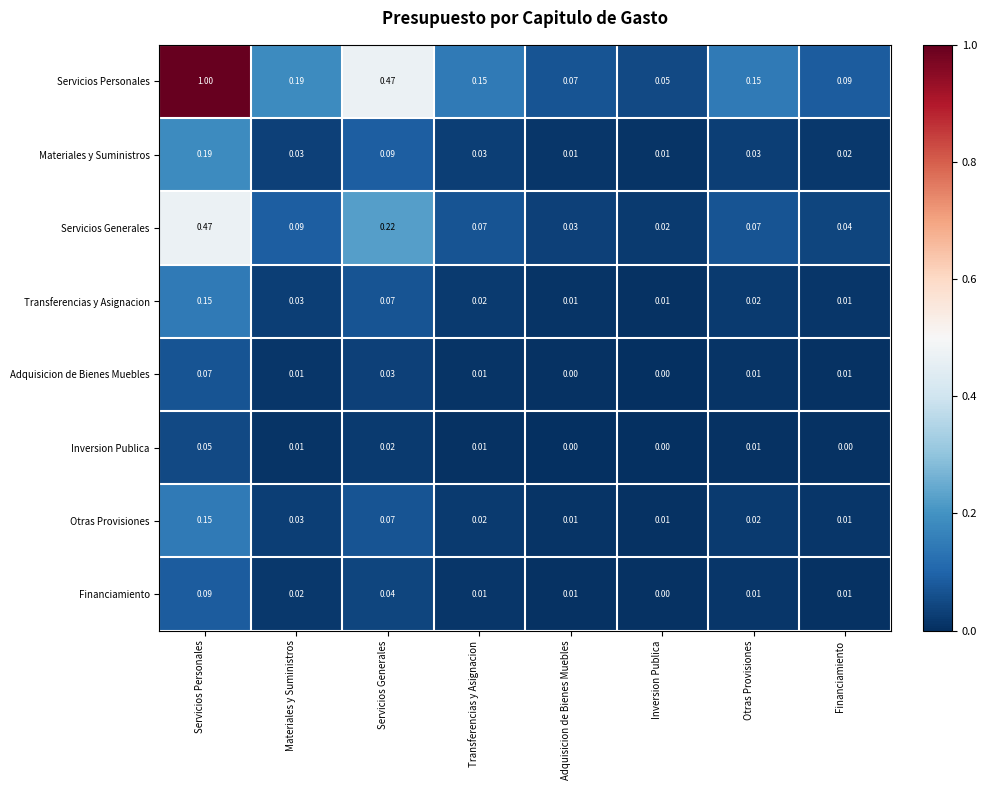

Which series has the largest range (max minus min)?

Servicios Personales